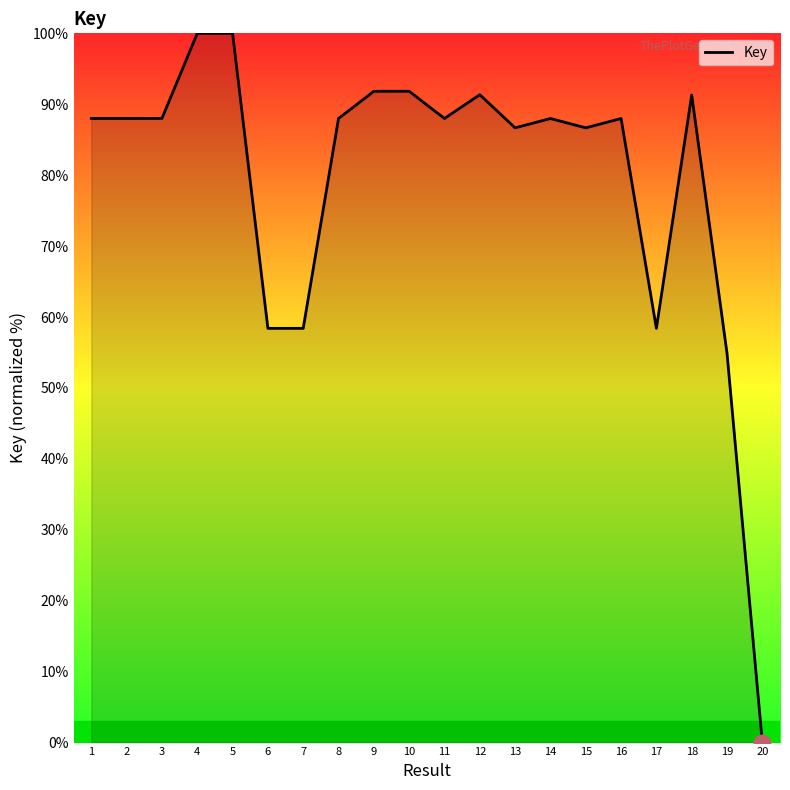

What is the difference between the maximum and minimum values?

100.0